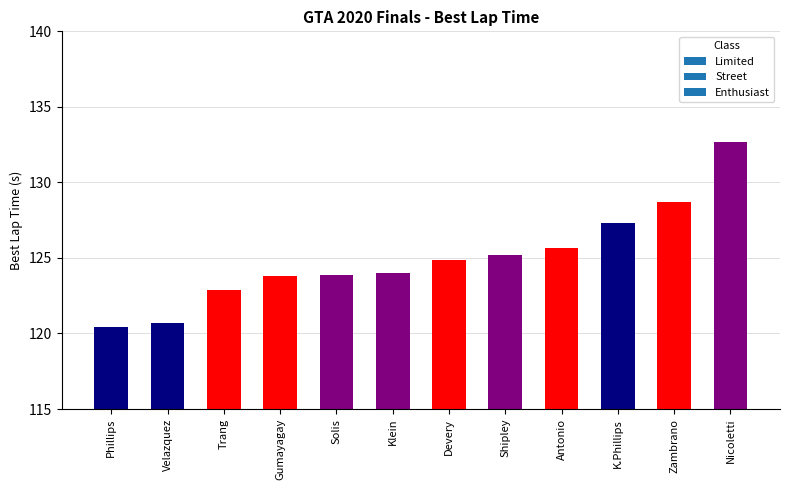

Count the number of categories in the chart.

12